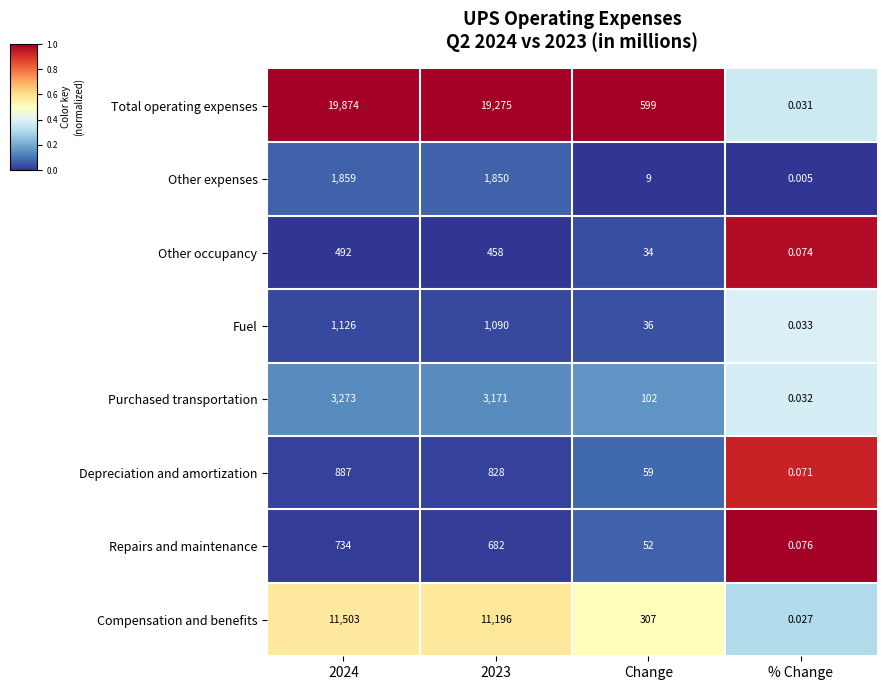

Which series has the largest range (max minus min)?

Total operating expenses